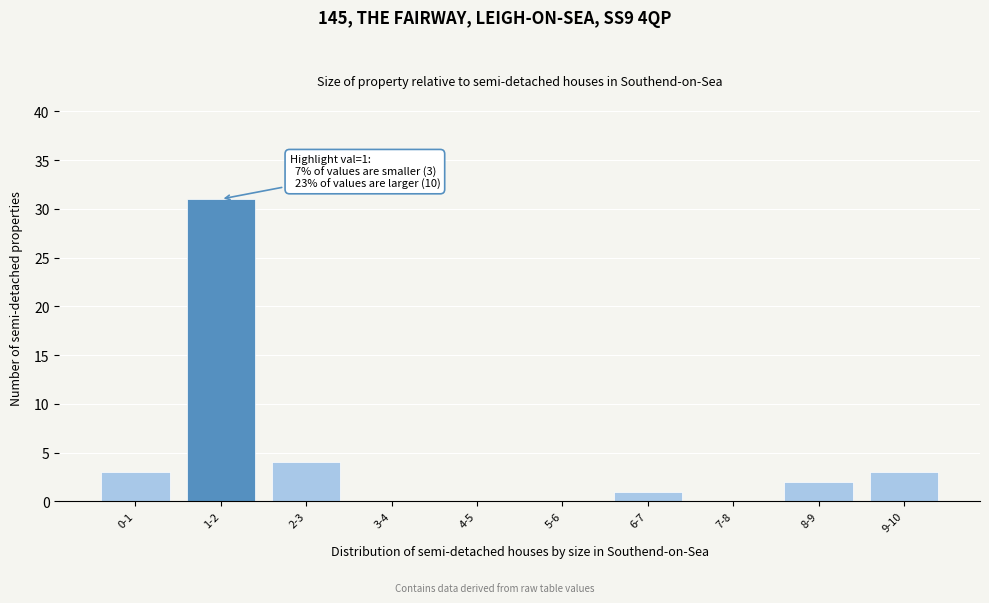

Reading left to right, what are all the values shown in this chart?

0-1=3	1-2=31	2-3=4	3-4=0	4-5=0	5-6=0	6-7=1	7-8=0	8-9=2	9-10=3